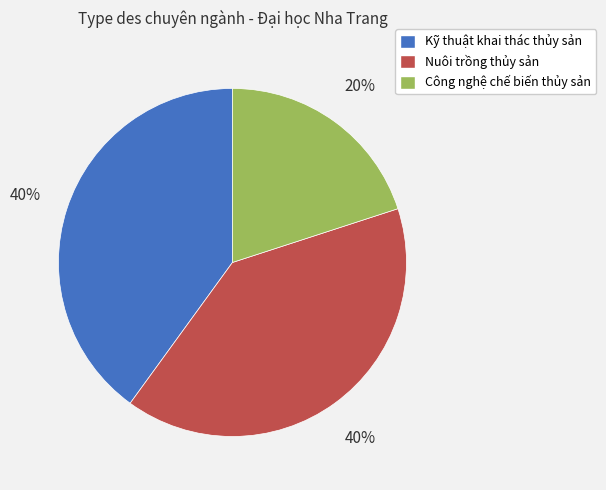

How many slices are in this pie chart?

3